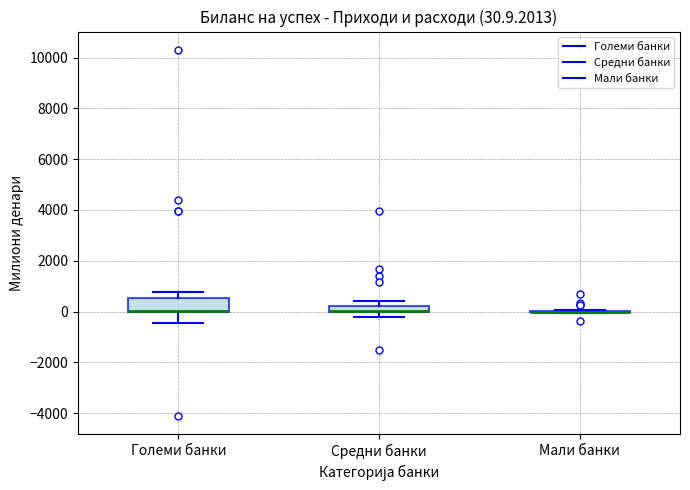

Which box is the tallest, from its lower edge to its upper edge?

Големи банки